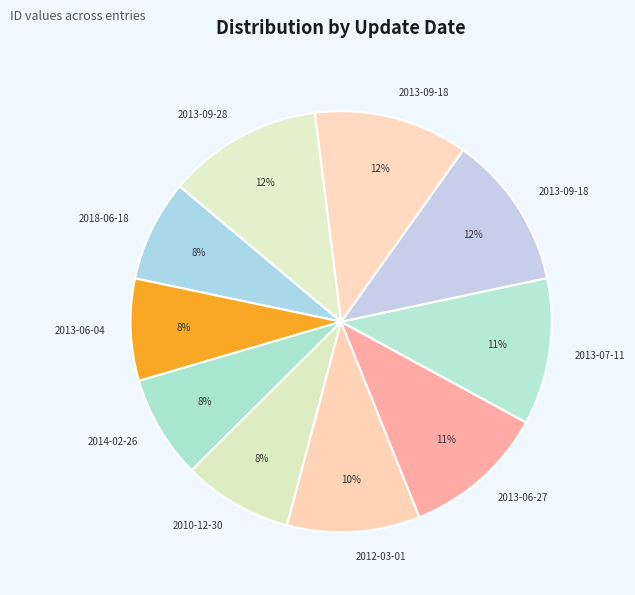

Rank the categories by value from lowest to highest.

2018-06-18, 2013-06-04, 2014-02-26, 2010-12-30, 2012-03-01, 2013-06-27, 2013-07-11, 2013-09-18, 2013-09-18, 2013-09-28